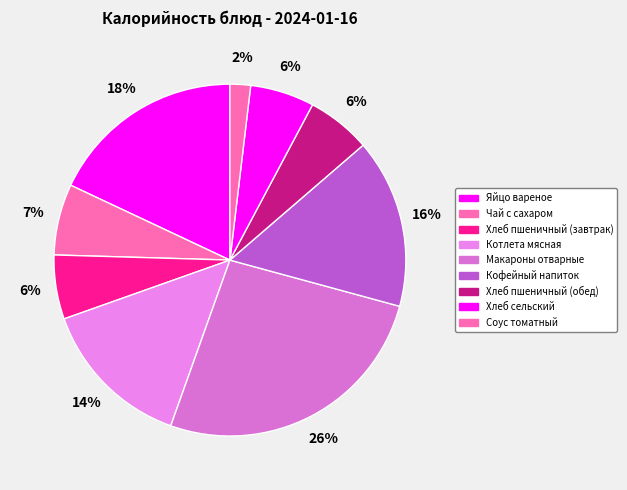

How many slices are in this pie chart?

9